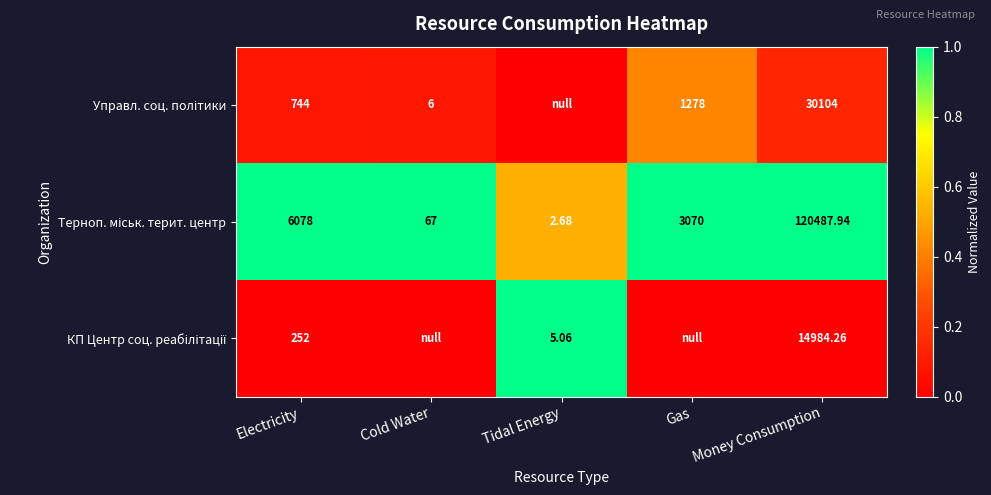

Which series has the largest range (max minus min)?

КП Центр соц. реабілітації